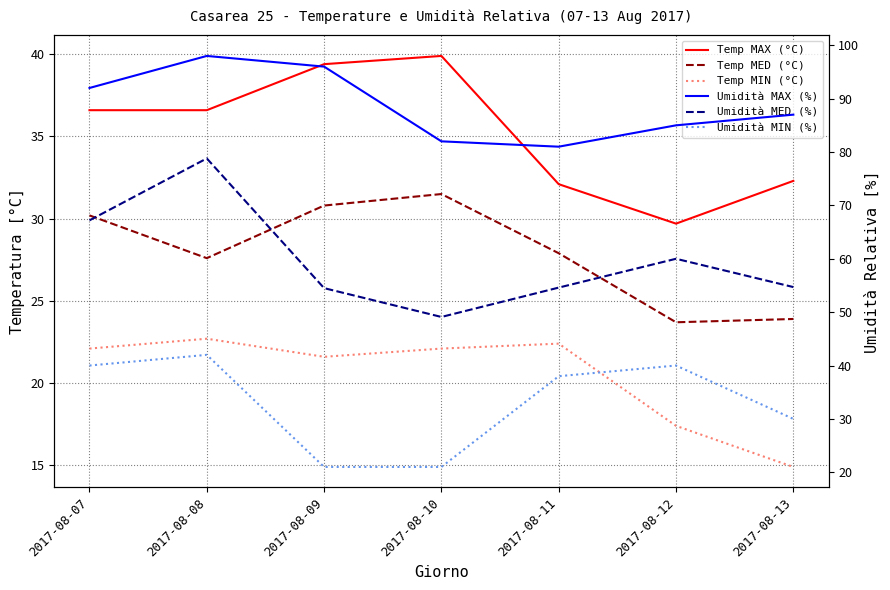

How many lines are shown in the chart?

6